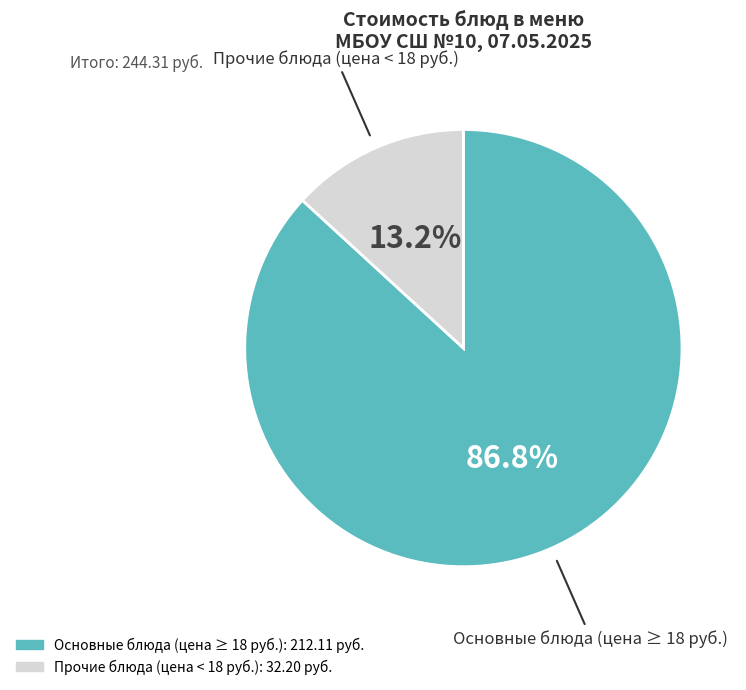

Does any single category account for the majority?

Yes